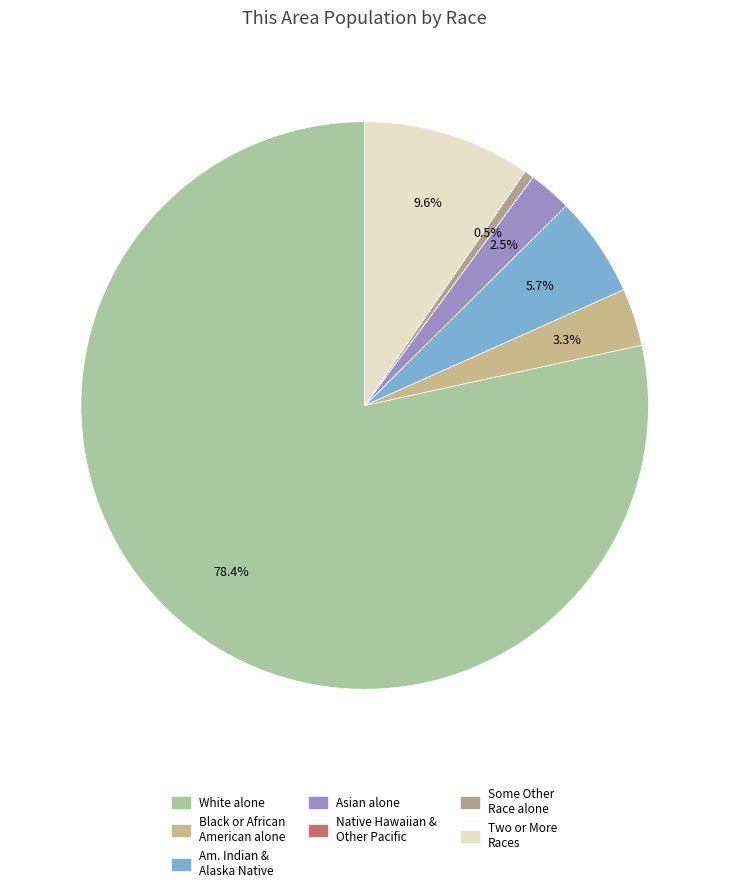

To the nearest percent, what is the difference between the largest and smallest slice percentages?

78%